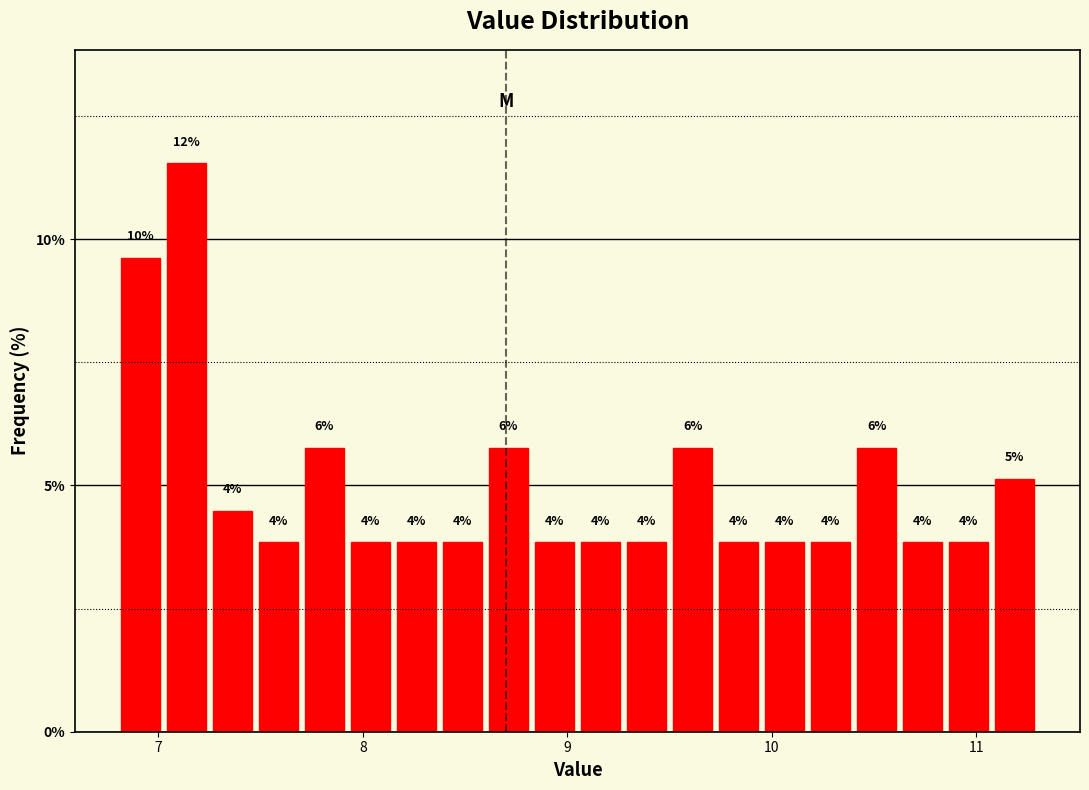

Read against the x-axis, roughly where is the centre of the tallest bar?

7.1